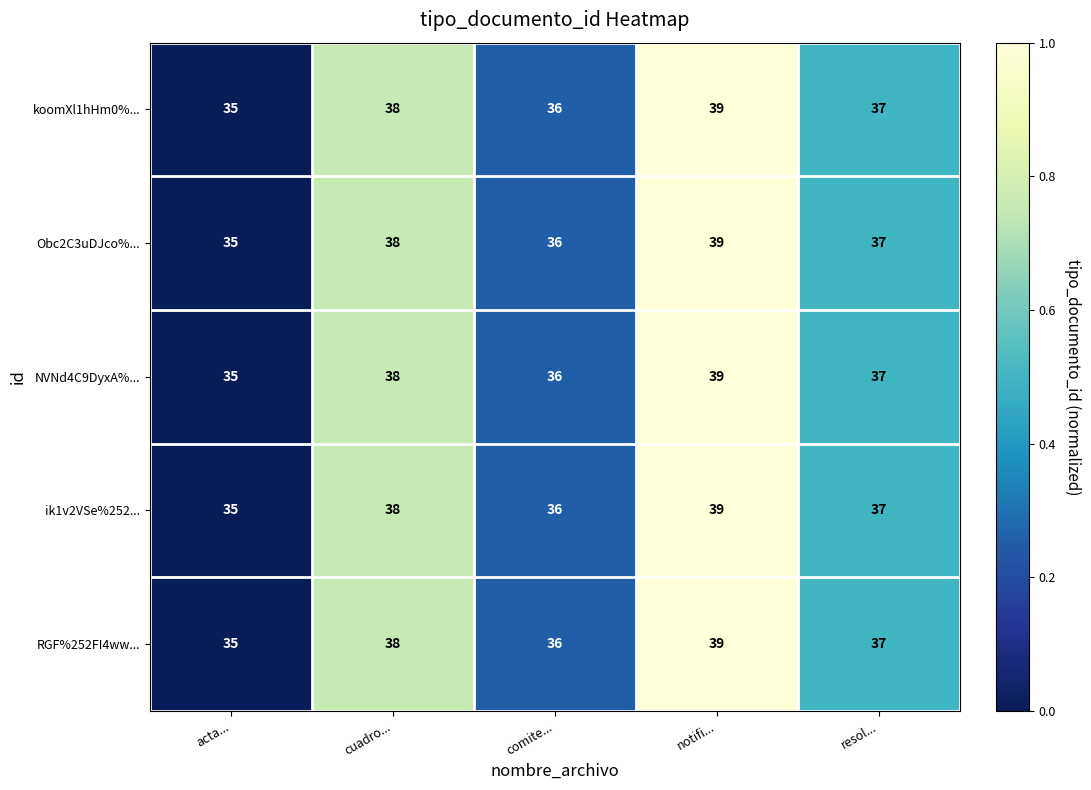

The NVNd4C9DyxA%... series shows 24 at cuadro.... True or false?

False